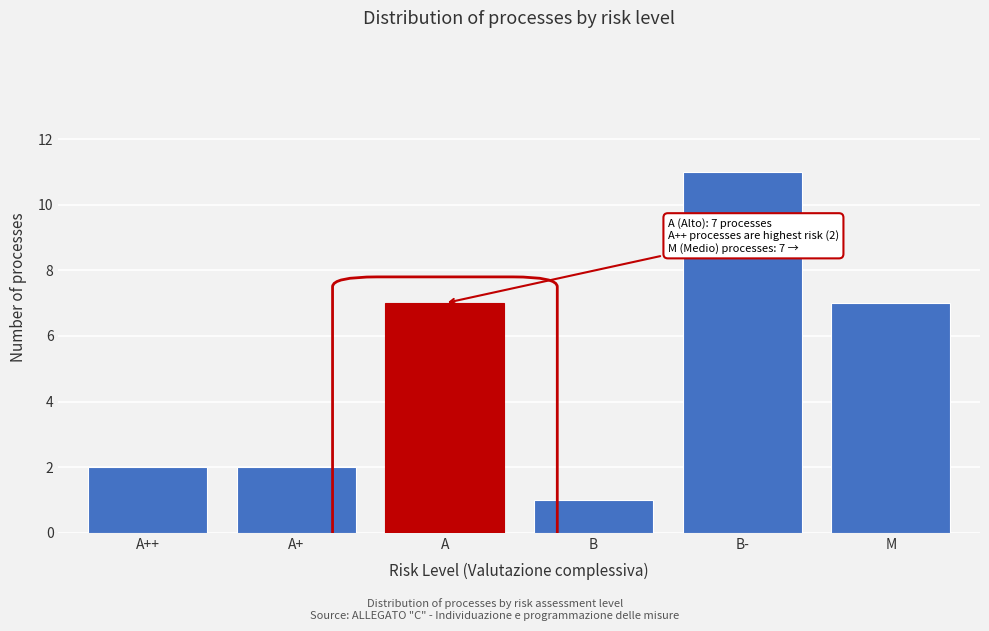

Reading left to right, list all the values displayed in this chart.

A++=2	A+=2	A=7	B=1	B-=11	M=7